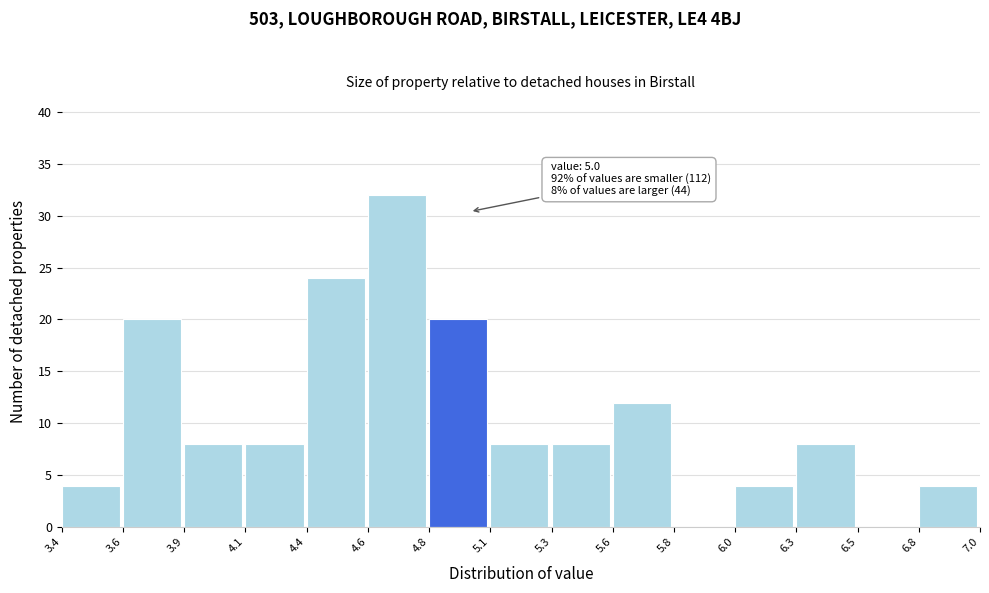

Reading left to right, transcribe all the data shown in this chart.

3.4=4	3.6=20	3.9=8	4.1=8	4.4=24	4.6=32	4.8=20	5.1=8	5.3=8	5.6=12	5.8=0	6.0=4	6.3=8	6.5=0	6.8=4